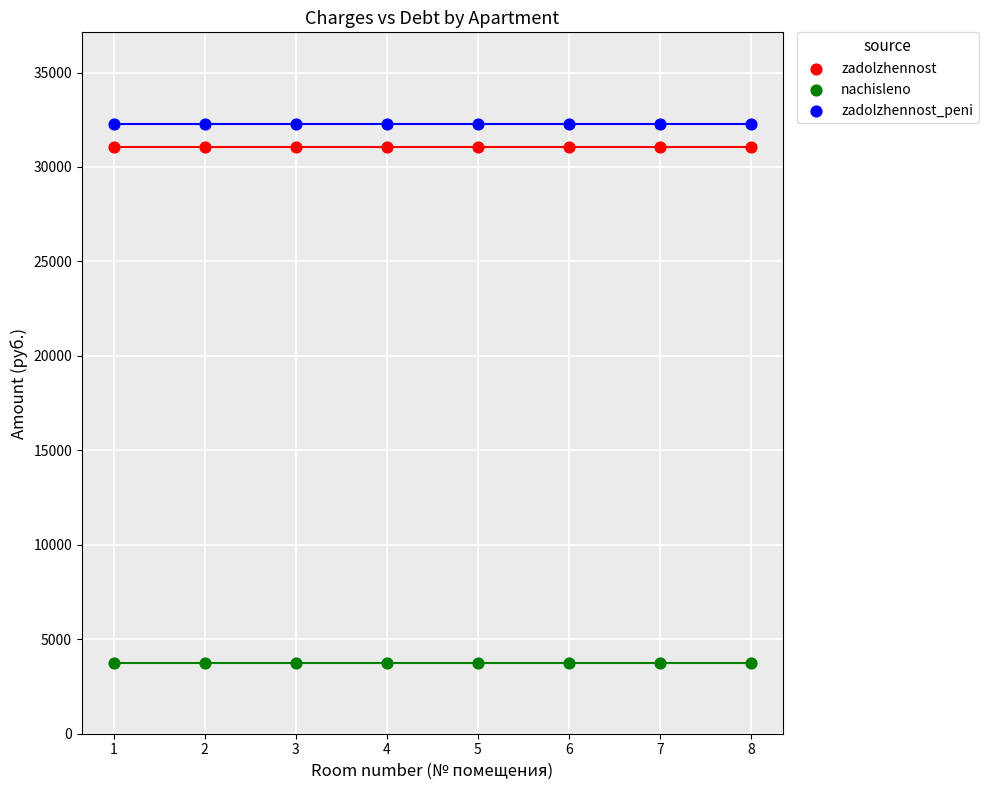

Which series reaches the minimum Y coordinate?

nachisleno